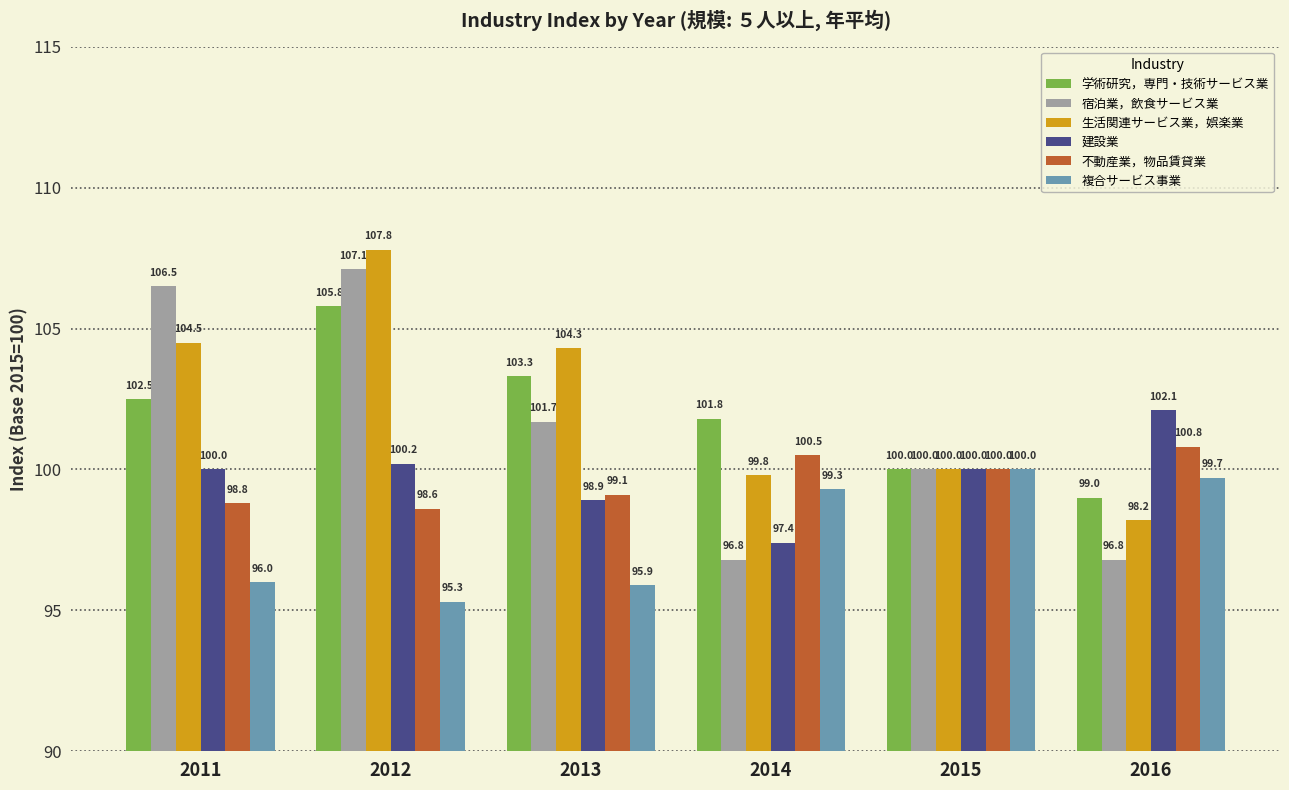

At which category is the sum across all series the highest?

2012